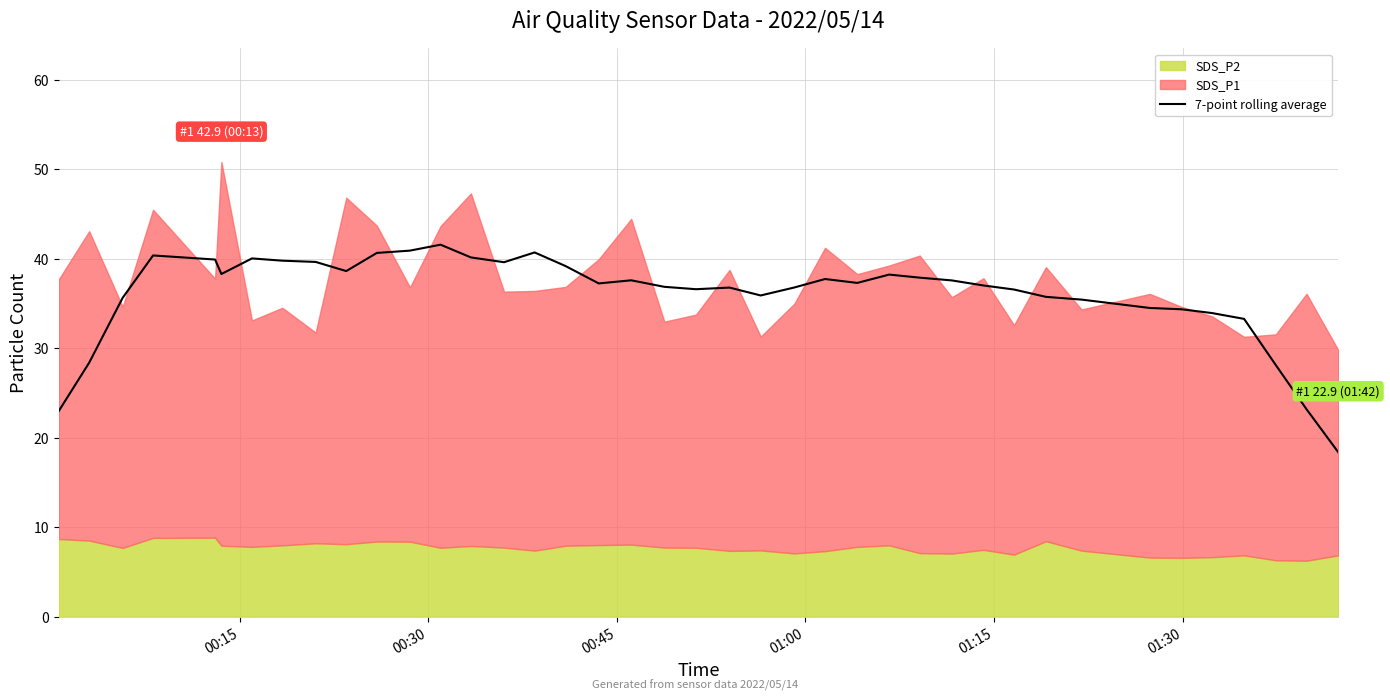

Does the chart have visible grid lines?

Yes